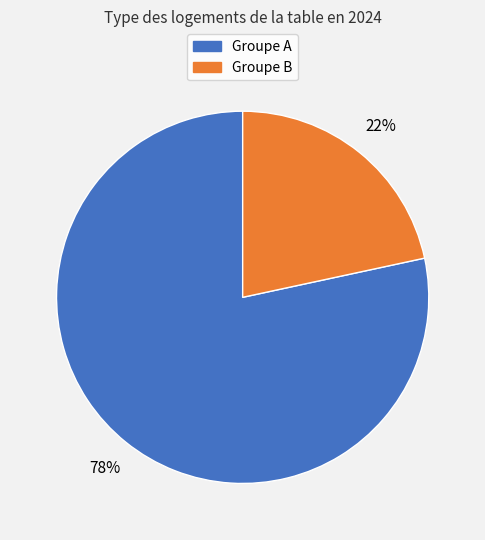

To the nearest percent, what is the average slice percentage?

50%